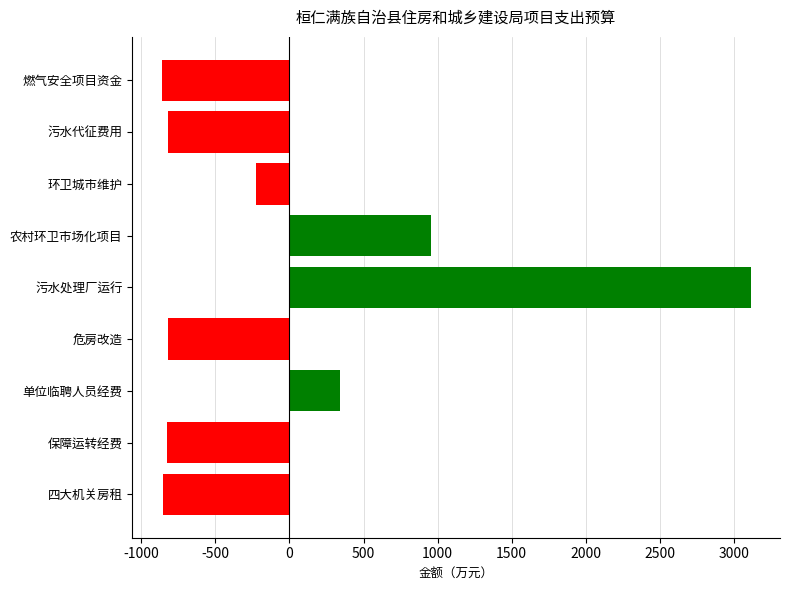

How many series are shown in this chart?

1